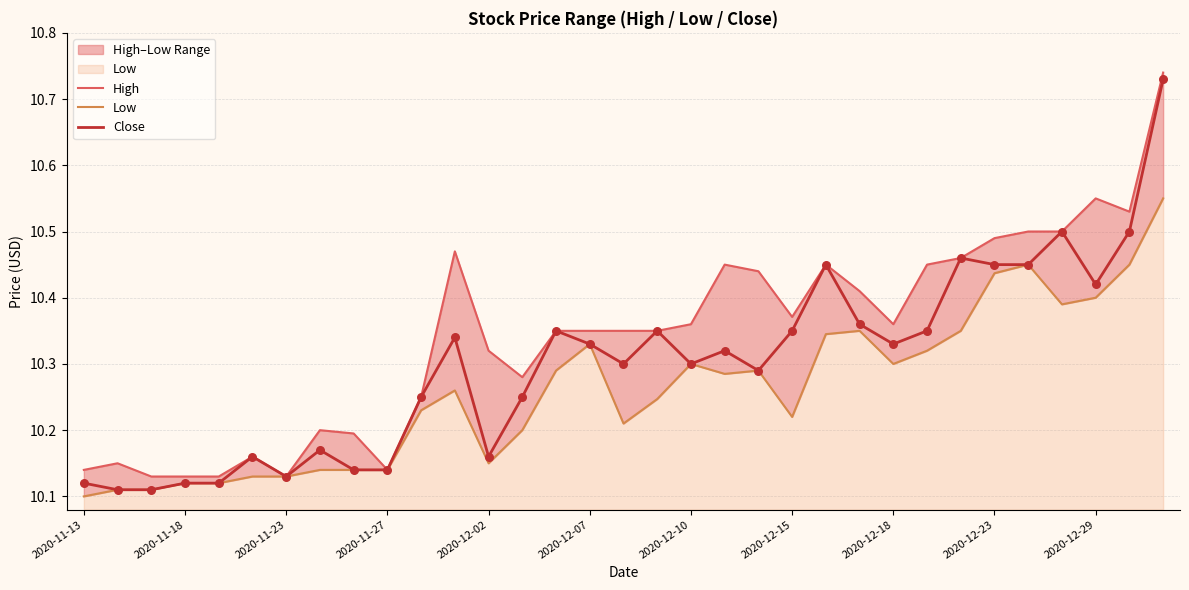

At how many categories does at least one series exceed 10?

33